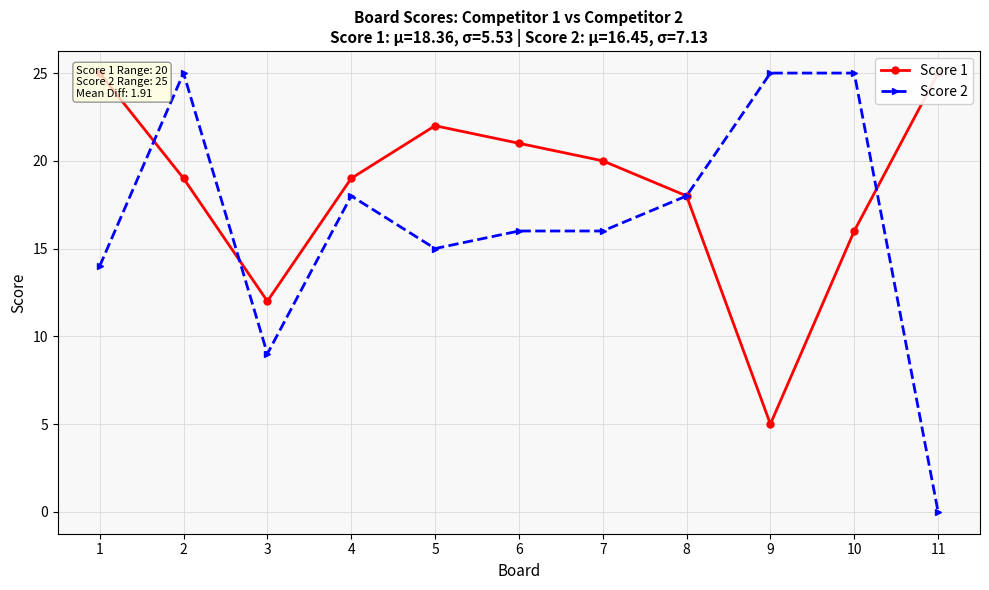

Read the Score 2 value at 9, to the nearest 5.

25